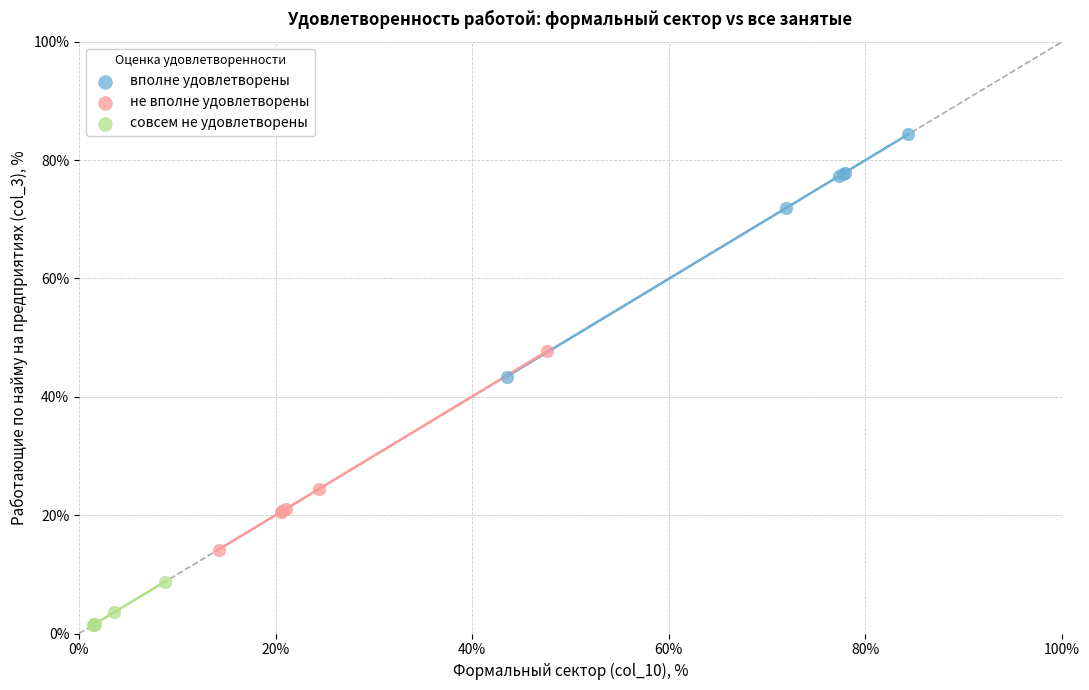

Which series reaches the minimum Y coordinate?

совсем не удовлетворены